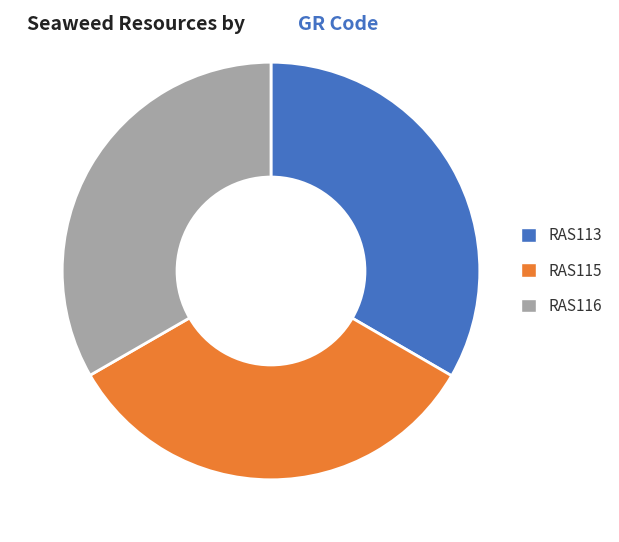

Approximately how many times larger is the value at RAS113 compared to RAS116?

1.0